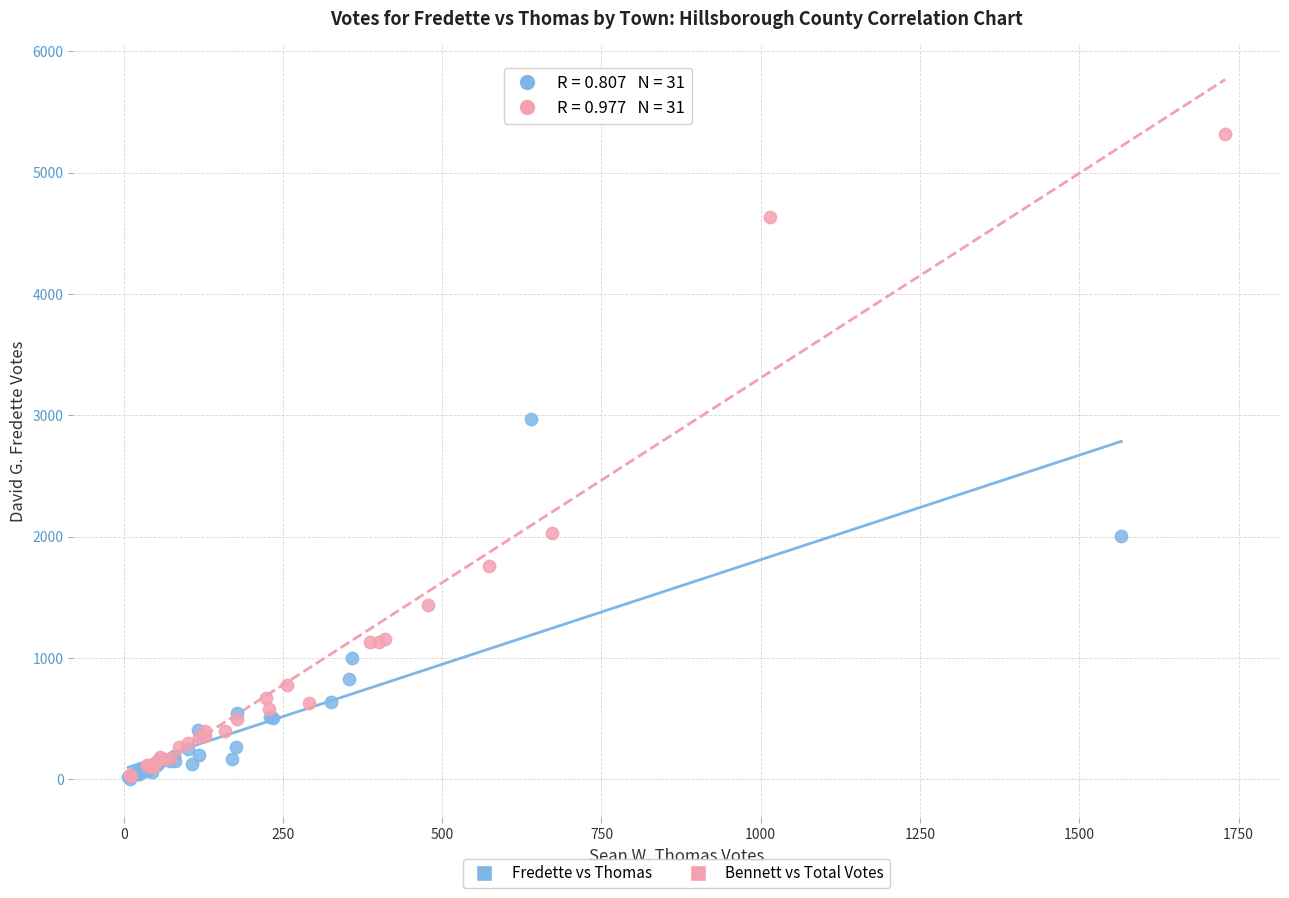

Which series contains the highest Y value?

Bennett vs Total Votes